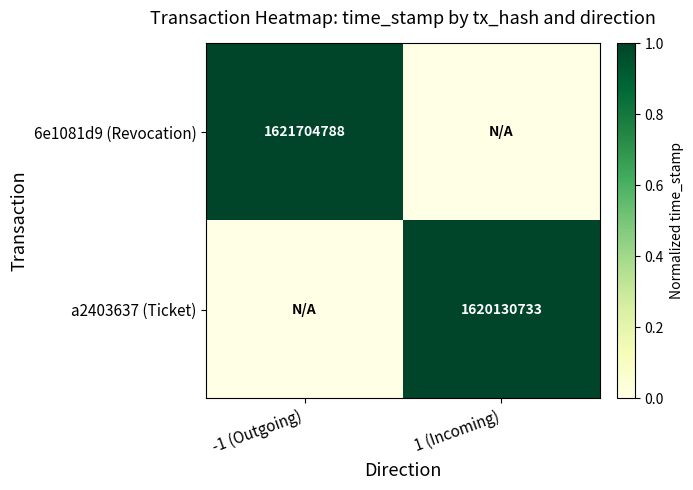

The value of 6e1081d9 (Revocation) at -1 (Outgoing) is 2904038155. True or false?

False